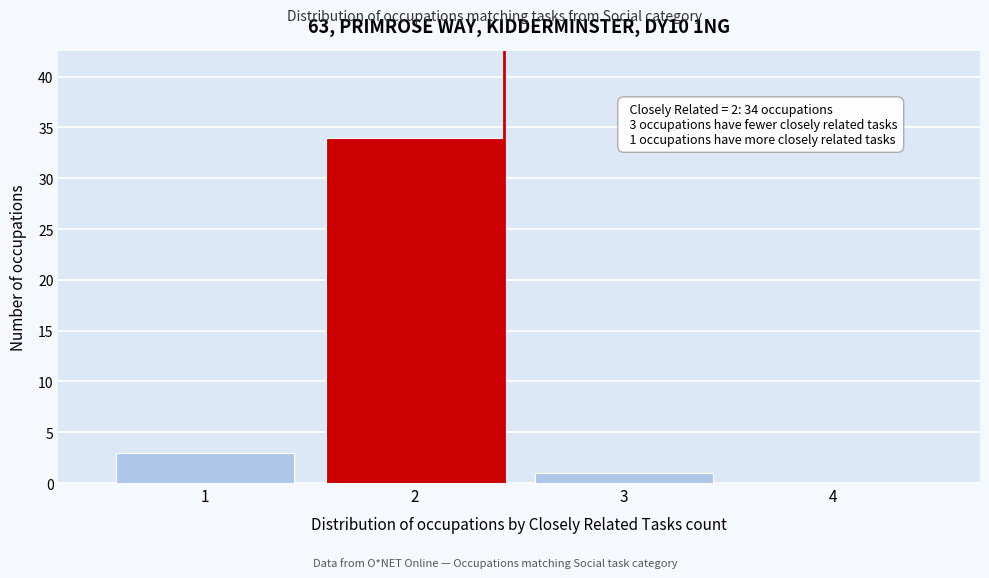

Reading right to left, what are all the values shown in this chart?

4=0	3=1	2=34	1=3